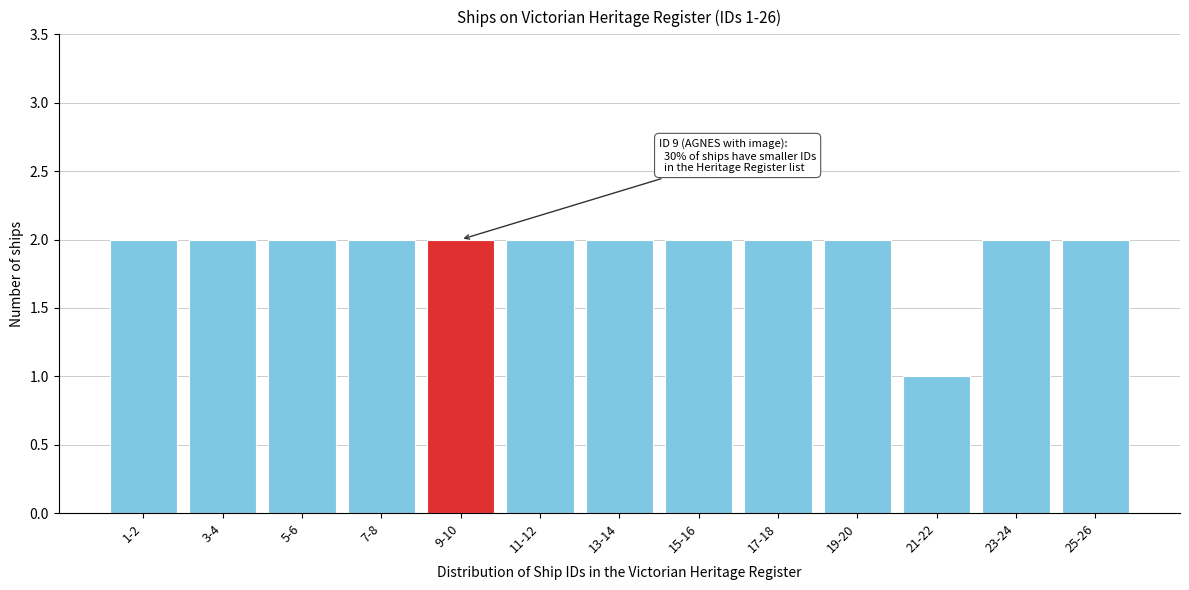

Reading left to right, what are all the values shown in this chart?

2	2	2	2	2	2	2	2	2	2	1	2	2